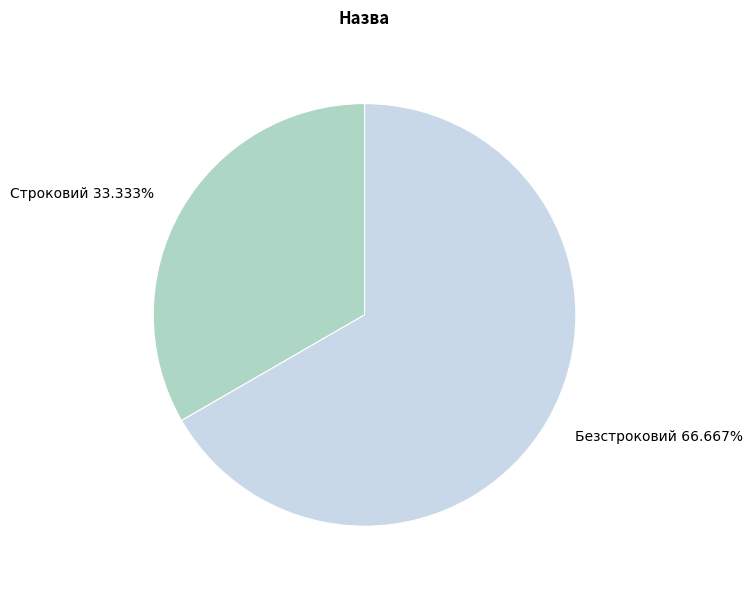

To the nearest percent, what is the difference between the largest and smallest slice percentages?

33%